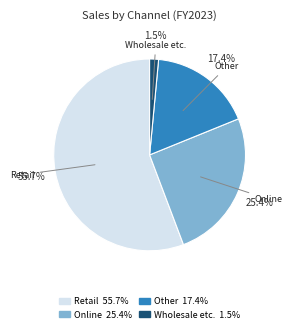

Rank the categories by value from highest to lowest.

Retail, Online, Other, Wholesale etc.